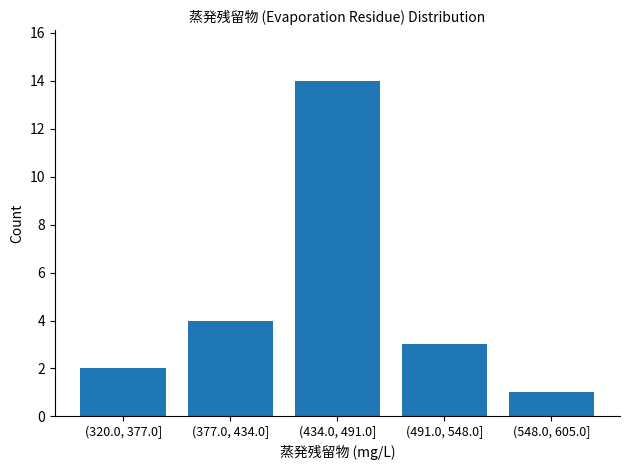

Reading left to right, extract all data points from this chart.

(320.0, 377.0]=2	(377.0, 434.0]=4	(434.0, 491.0]=14	(491.0, 548.0]=3	(548.0, 605.0]=1